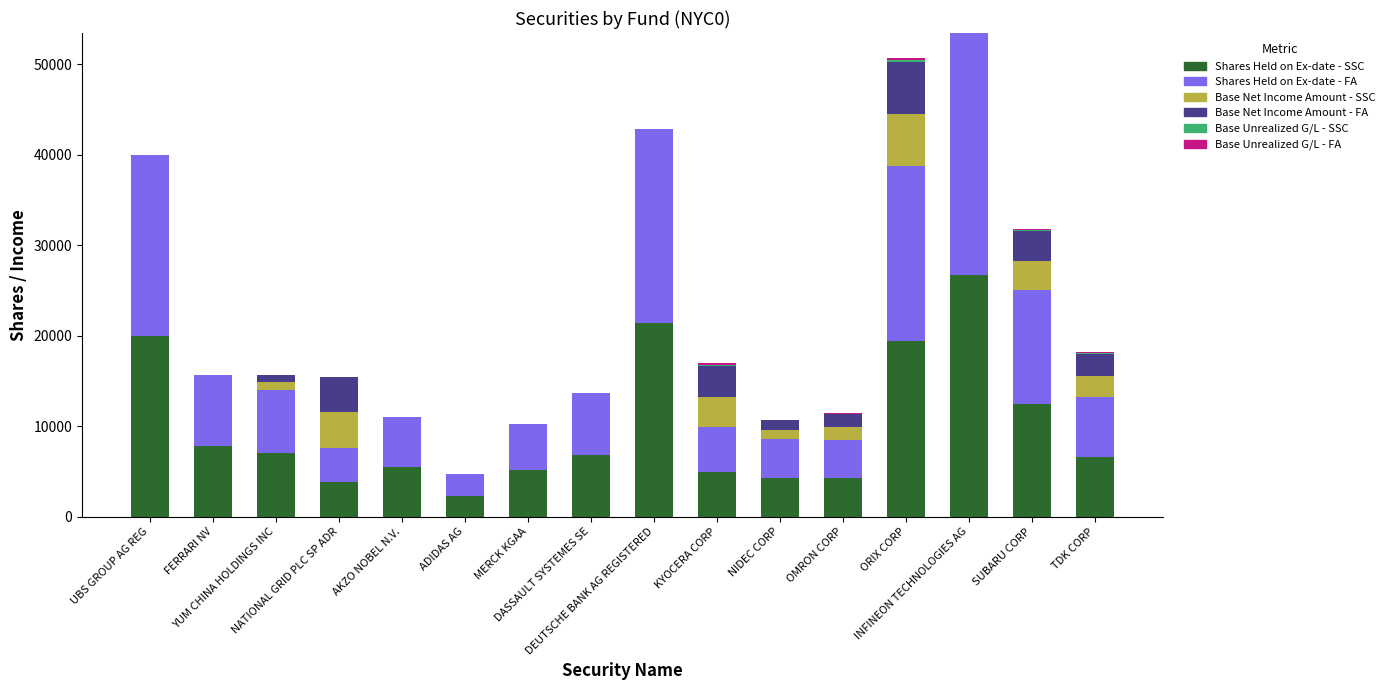

At which category is the sum across all series the highest?

INFINEON TECHNOLOGIES AG